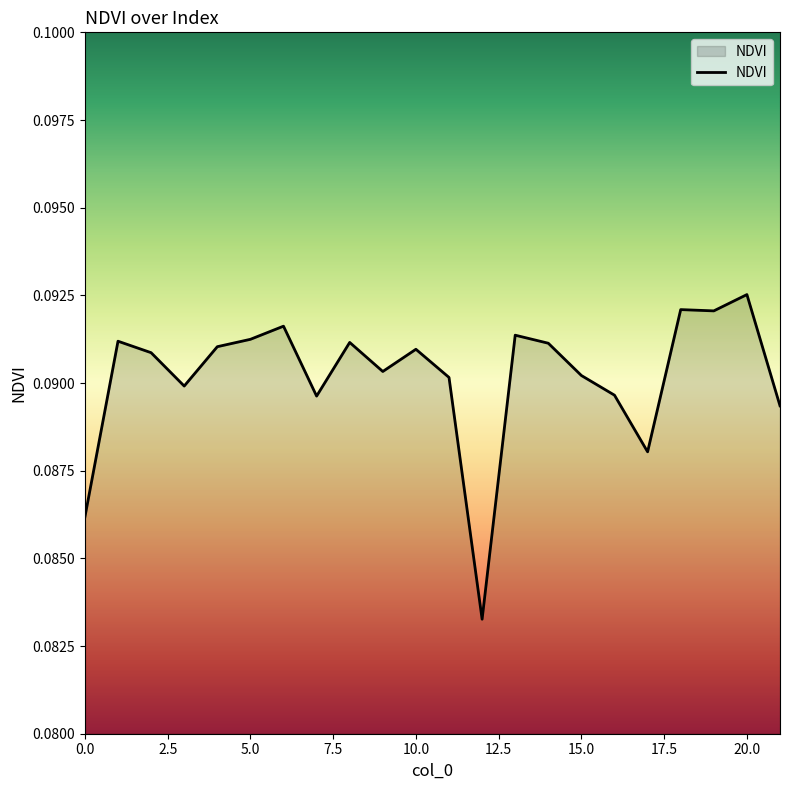

Is this an area chart (filled region under the line)?

Yes